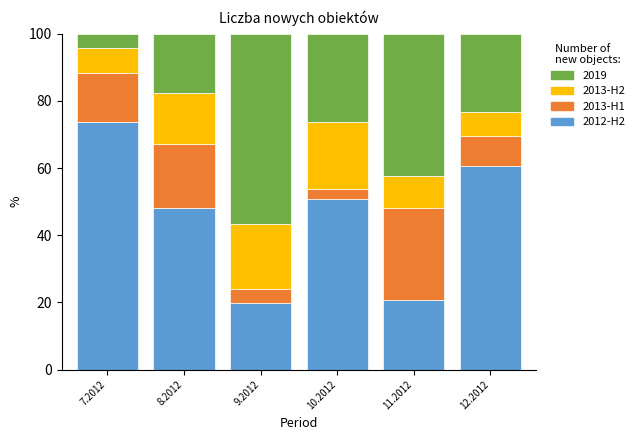

What is the total value across all series at 12.2012?

100.0